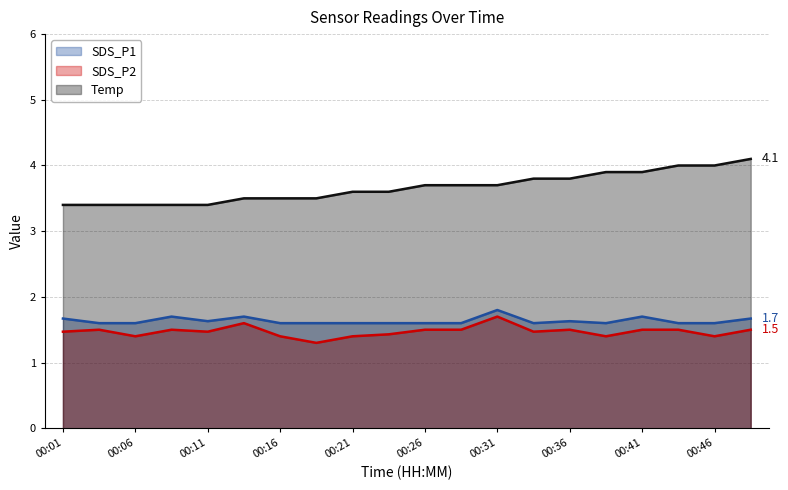

Reading right to left, extract all data points from this chart.

SDS_P1: 1.7	1.6	1.6	1.7	1.6	1.6	1.6	1.8	1.6	1.6	1.6	1.6	1.6	1.6	1.7	1.6	1.7	1.6	1.6	1.7
SDS_P2: 1.5	1.4	1.5	1.5	1.4	1.5	1.5	1.7	1.5	1.5	1.4	1.4	1.3	1.4	1.6	1.5	1.5	1.4	1.5	1.5
Temp: 4.1	4.0	4.0	3.9	3.9	3.8	3.8	3.7	3.7	3.7	3.6	3.6	3.5	3.5	3.5	3.4	3.4	3.4	3.4	3.4